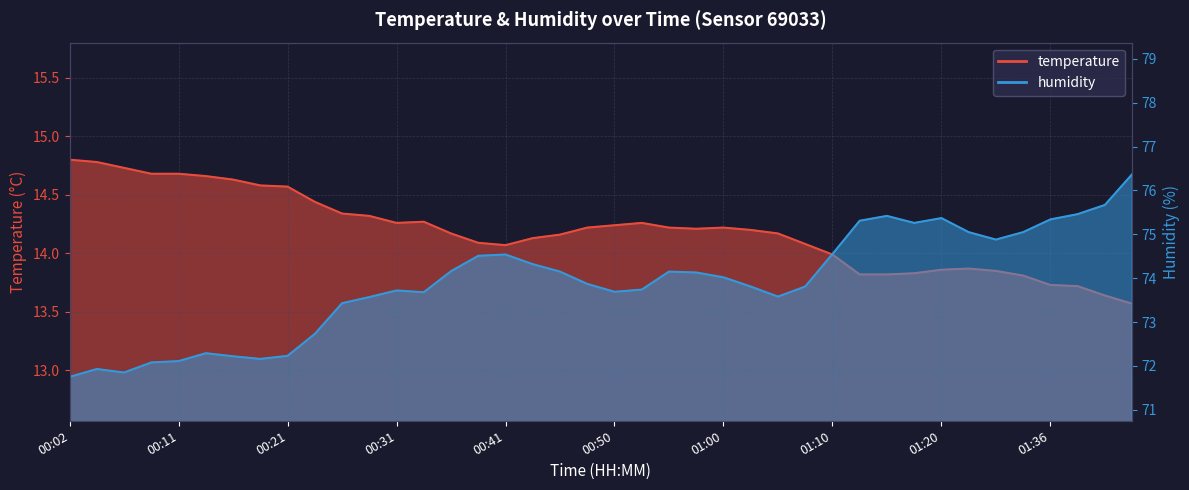

What is the smallest value displayed?

13.6